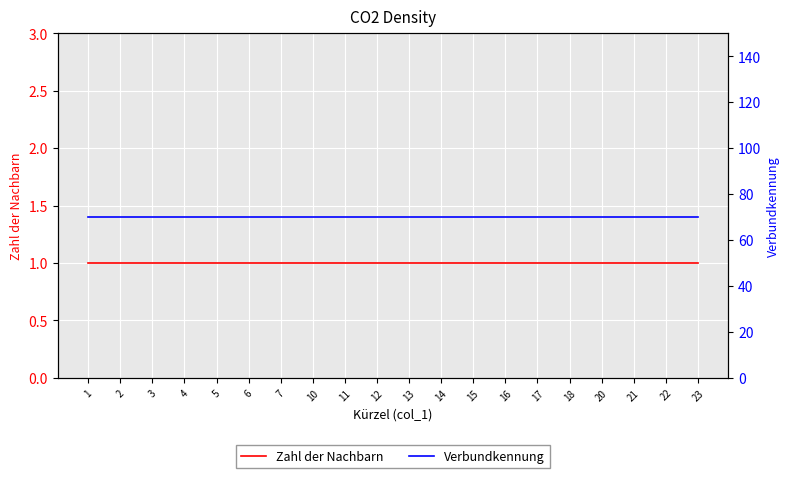

Is it true that Verbundkennung equals 40 at 15?

False